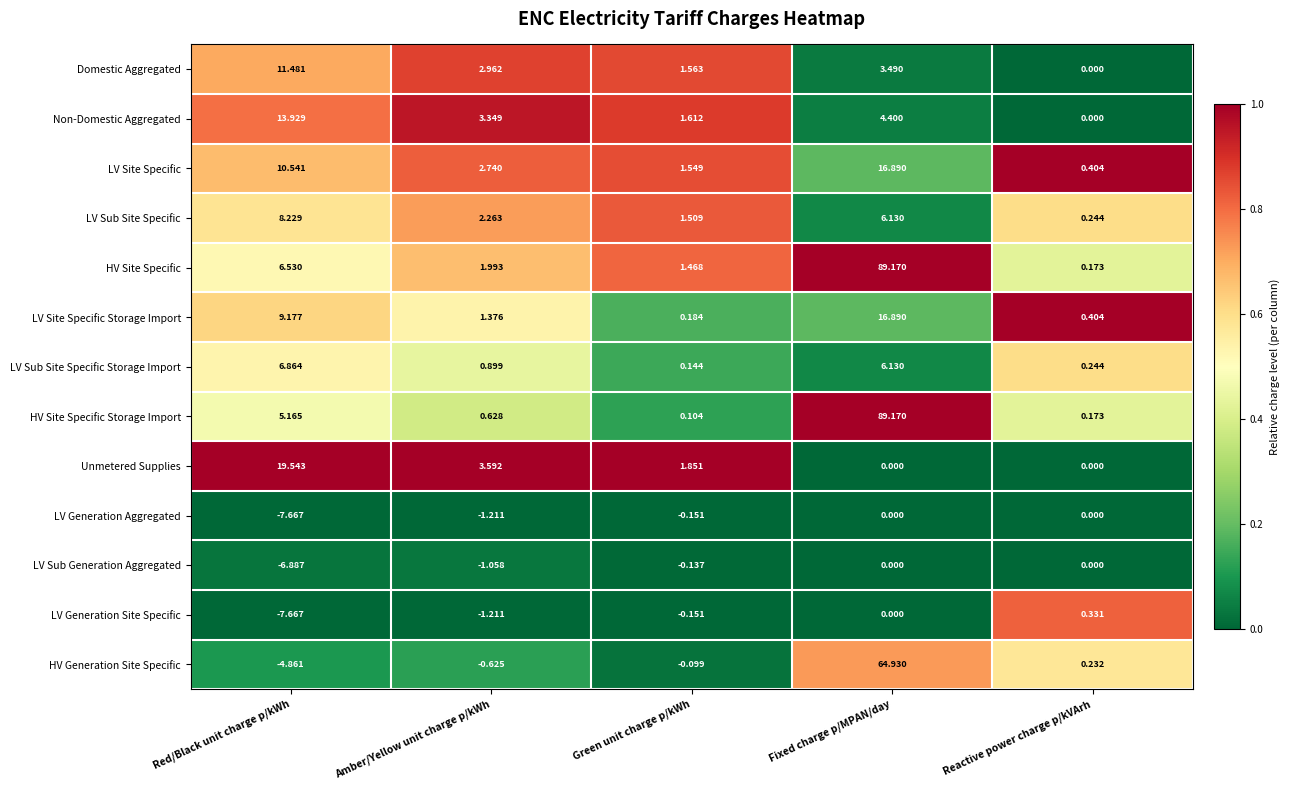

List the labels in order of LV Site Specific Storage Import value, largest first.

Fixed charge p/MPAN/day, Red/Black unit charge p/kWh, Amber/Yellow unit charge p/kWh, Reactive power charge p/kVArh, Green unit charge p/kWh